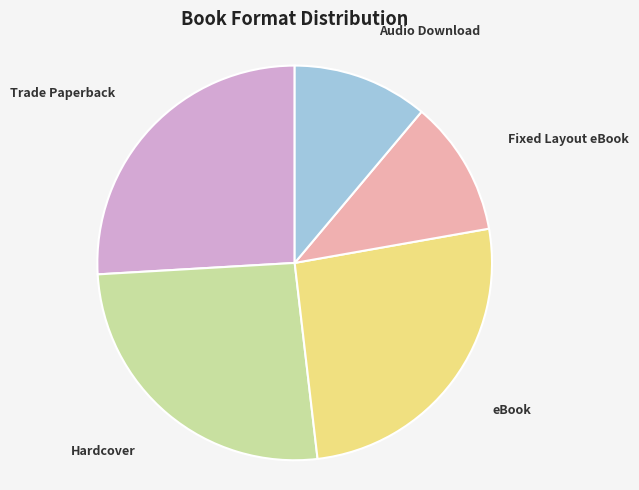

Is there a majority slice in this chart?

No